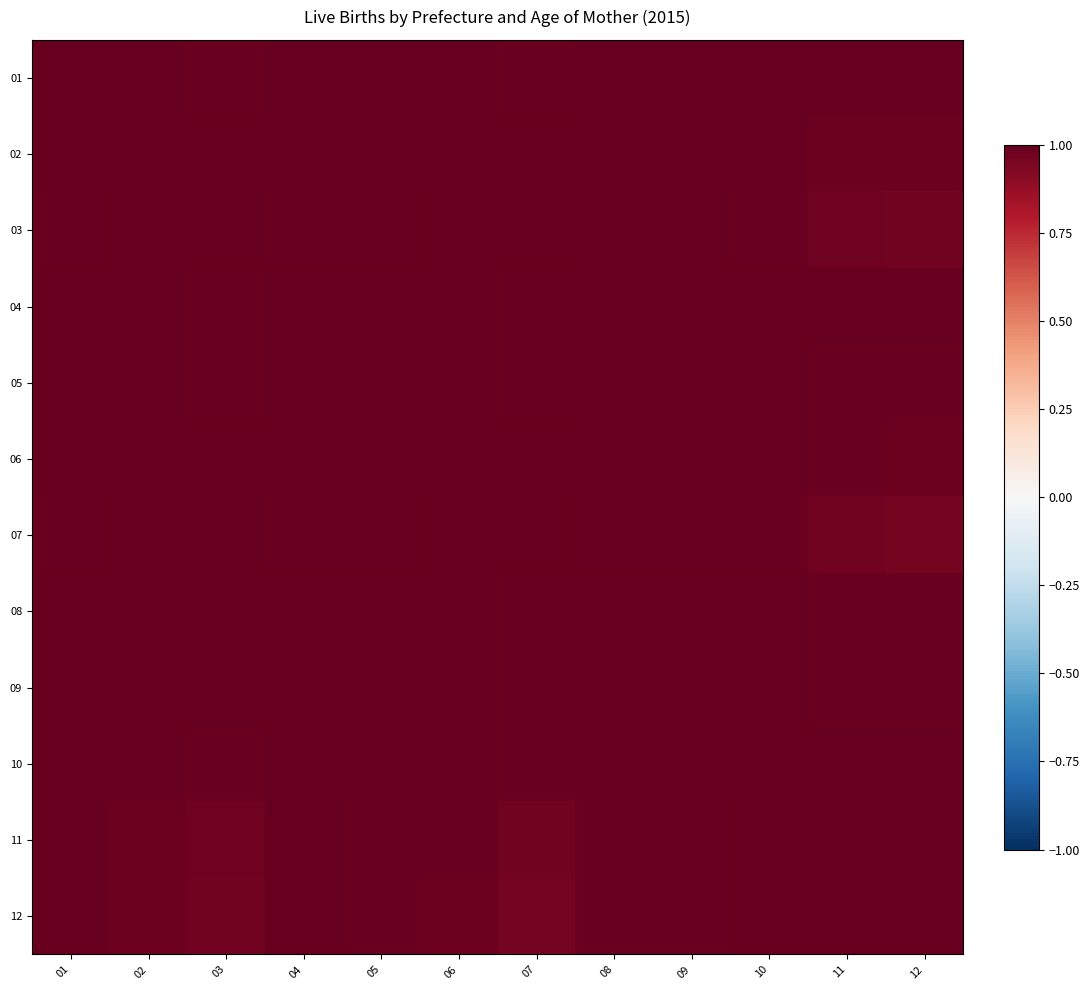

At how many categories does at least one series exceed 0?

12